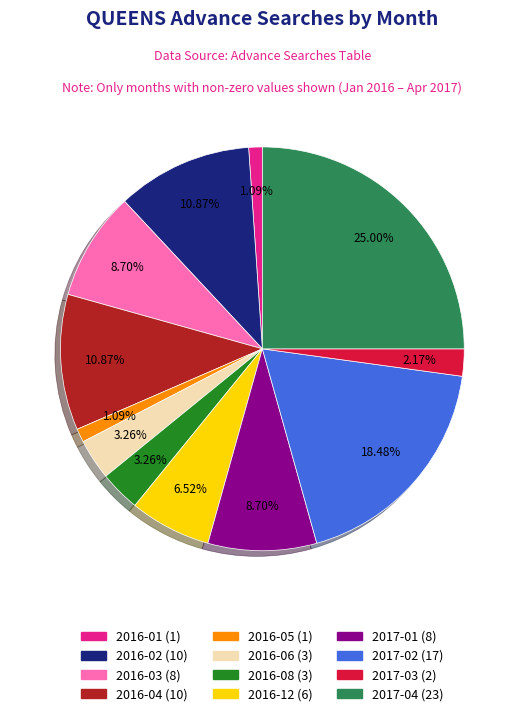

Which category has the biggest portion of the pie?

2017-04